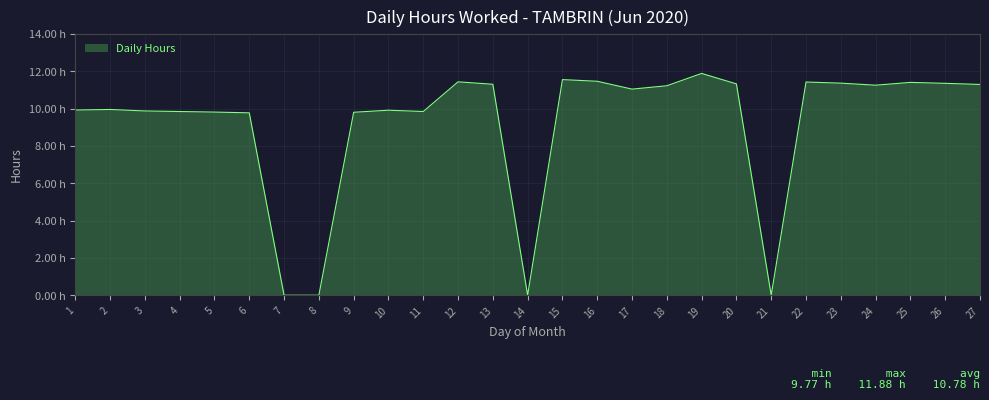

List the labels in order of value, smallest first.

7, 8, 14, 21, 6, 9, 5, 4, 11, 3, 10, 1, 2, 17, 18, 24, 27, 13, 20, 26, 23, 25, 22, 12, 16, 15, 19